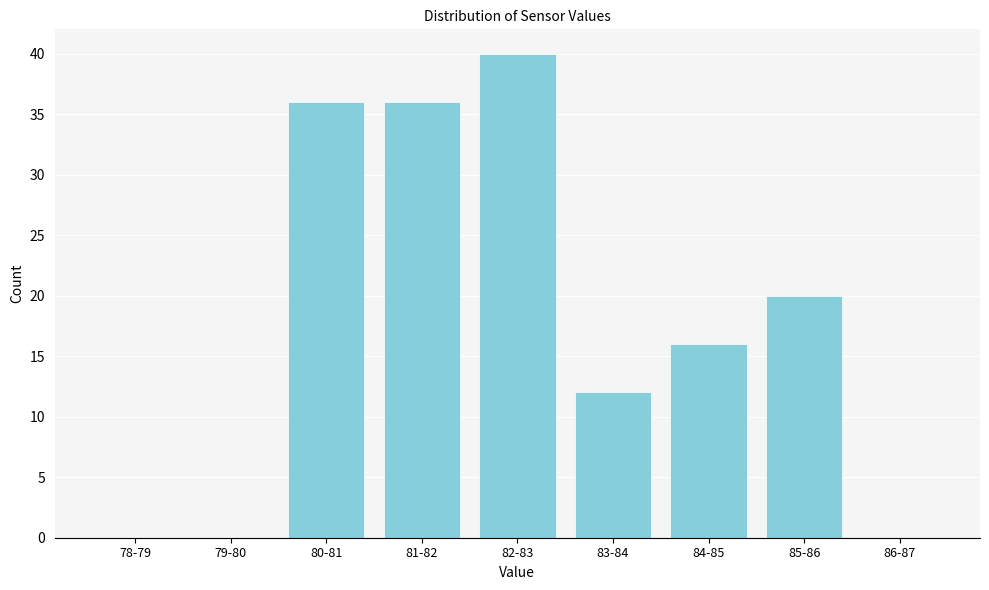

Reading left to right, list all the values displayed in this chart.

78-79=0	79-80=0	80-81=36	81-82=36	82-83=40	83-84=12	84-85=16	85-86=20	86-87=0